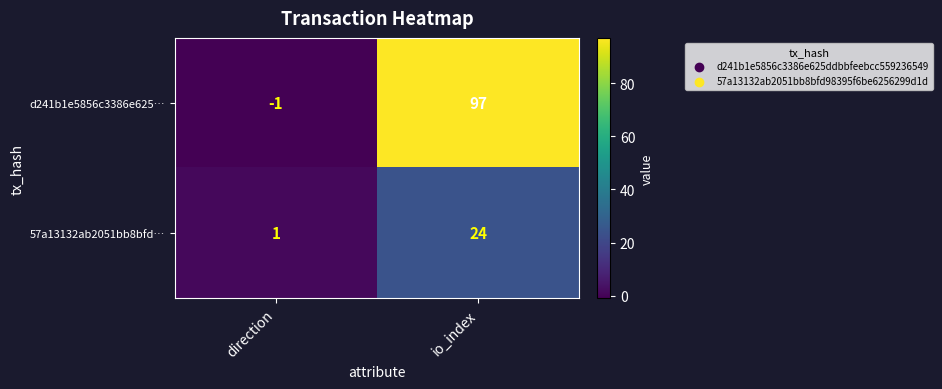

Which category has the lowest value across all series?

direction